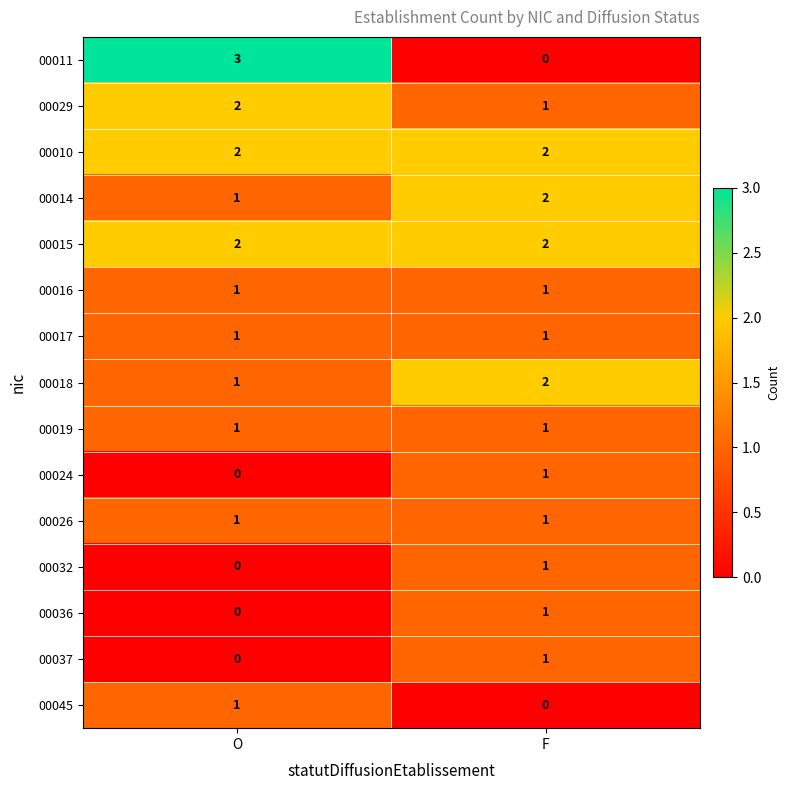

What is the sum of the 00029 values at O and F?

3